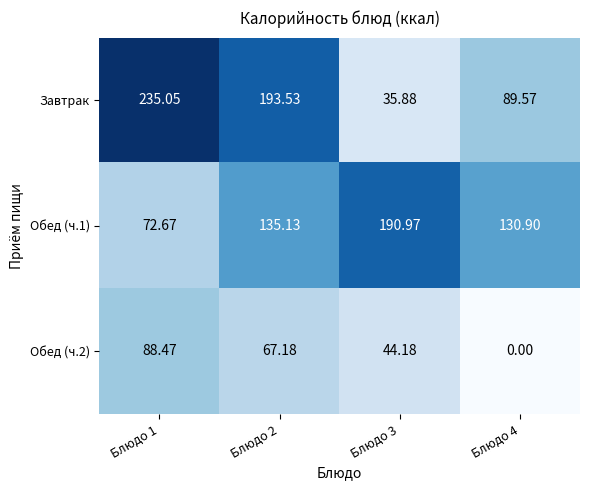

How many distinct data groups are displayed?

3